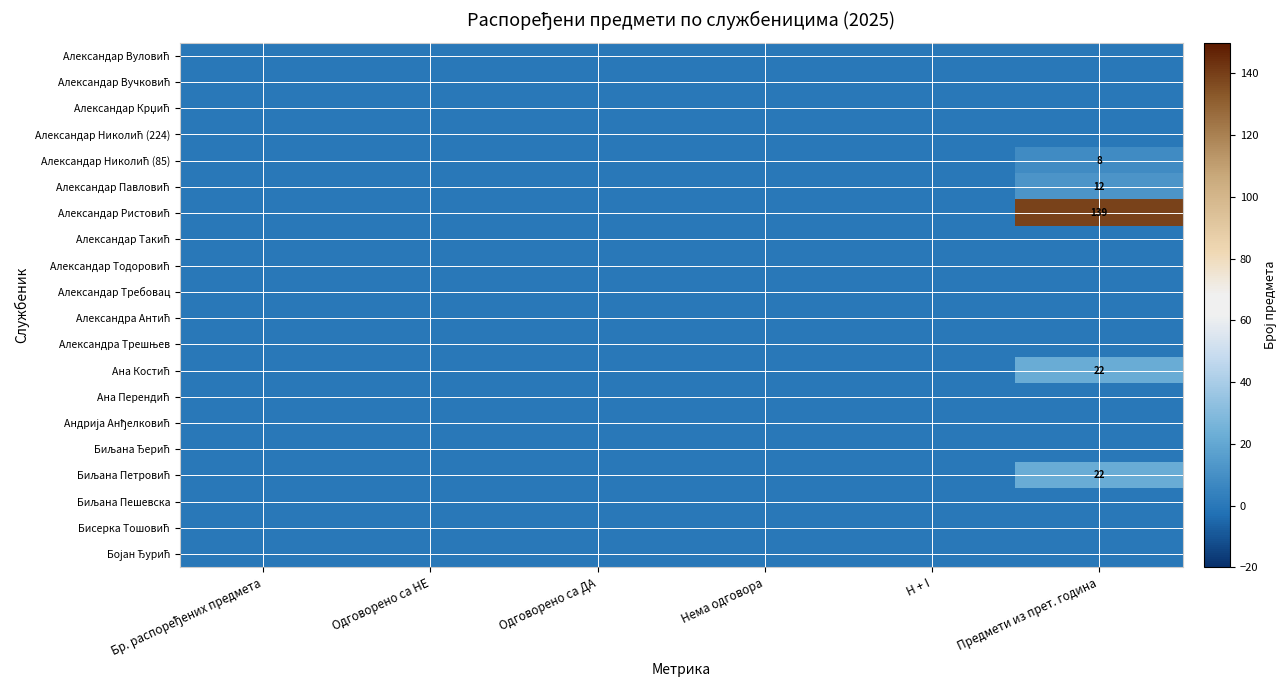

How many series are shown in this chart?

20